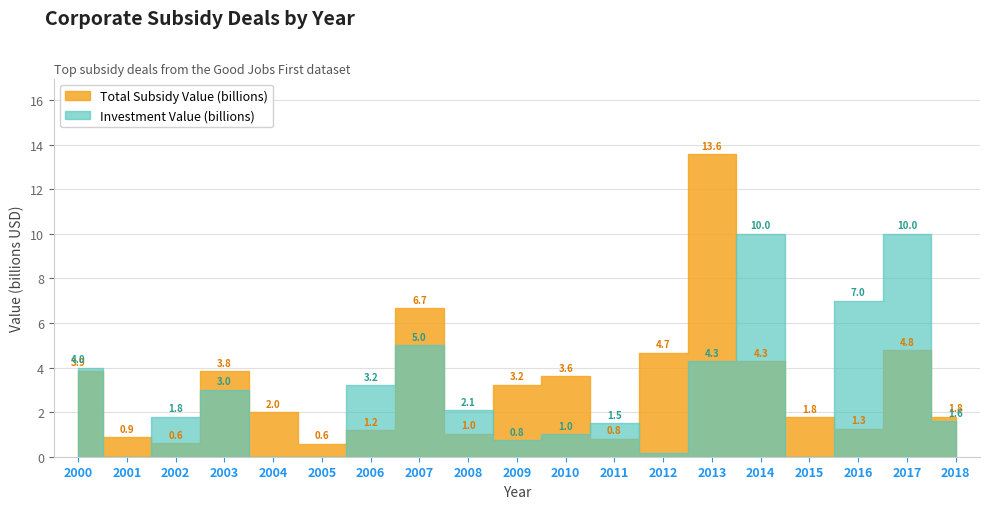

Which category has the lowest value in the Investment Value (billions) series?

2001